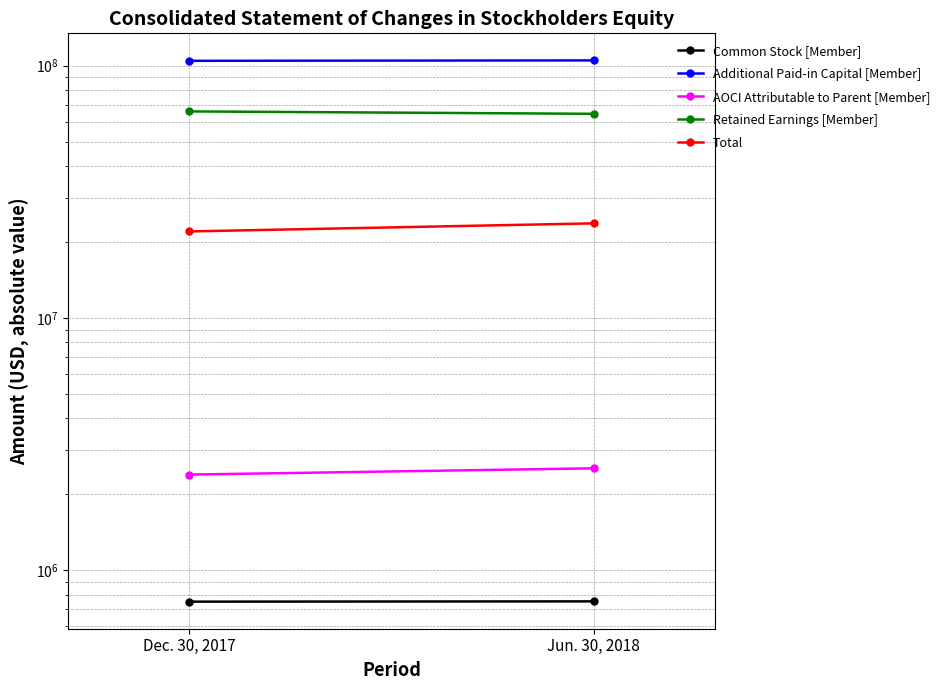

What is the label of the 1st point from the right?

Jun. 30, 2018